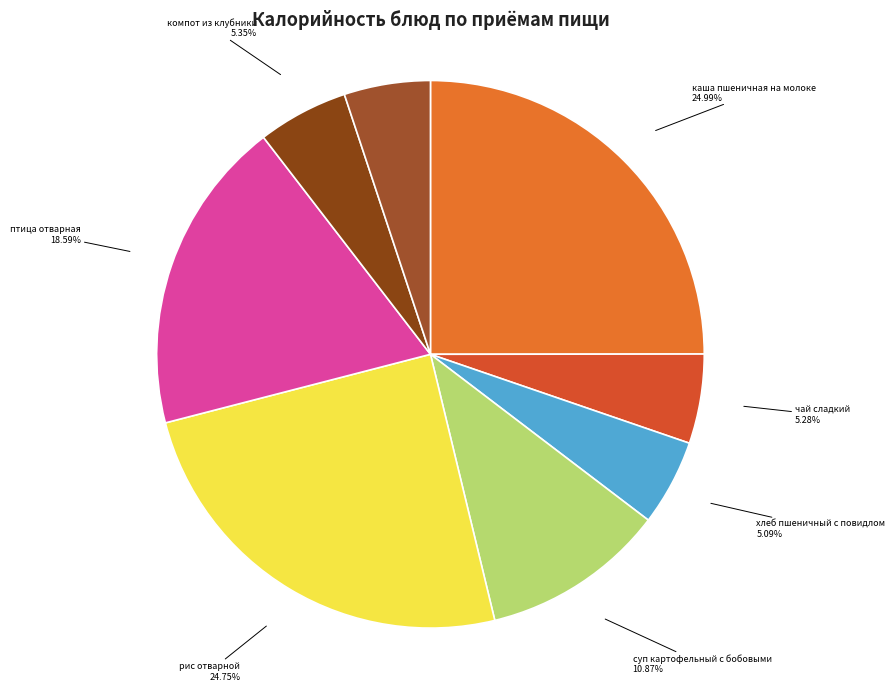

To the nearest percent, what portion does чай сладкий represent?

5%